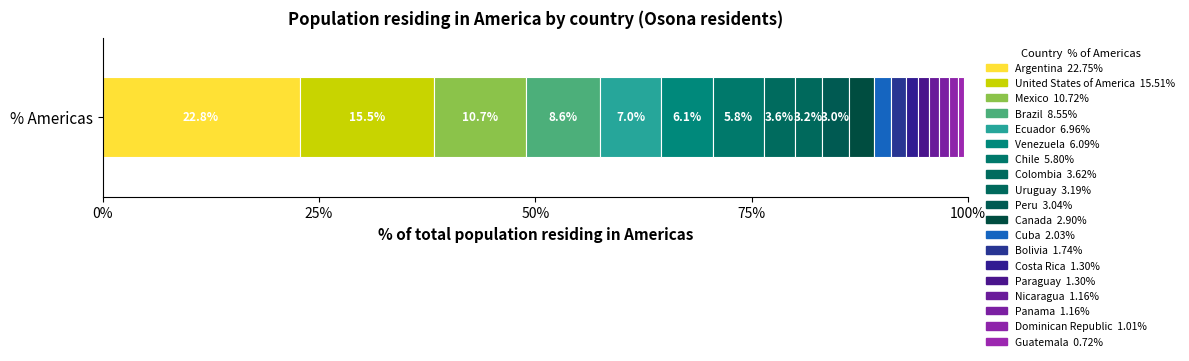

Count the number of data series in this chart.

19